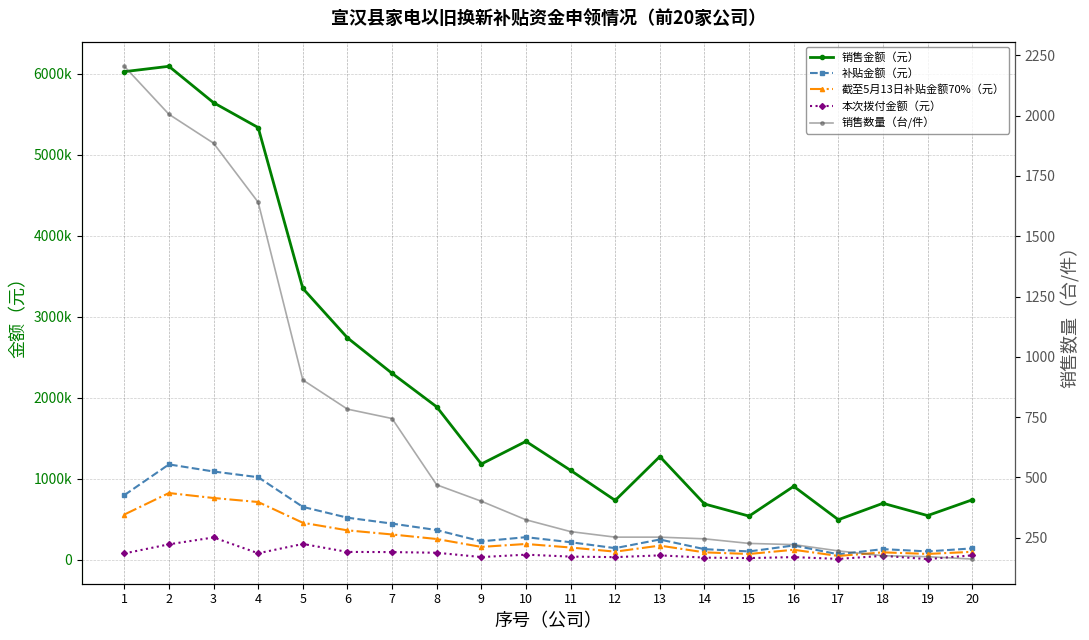

True or false: 销售金额（元） has a value of 127293 at 15.

False